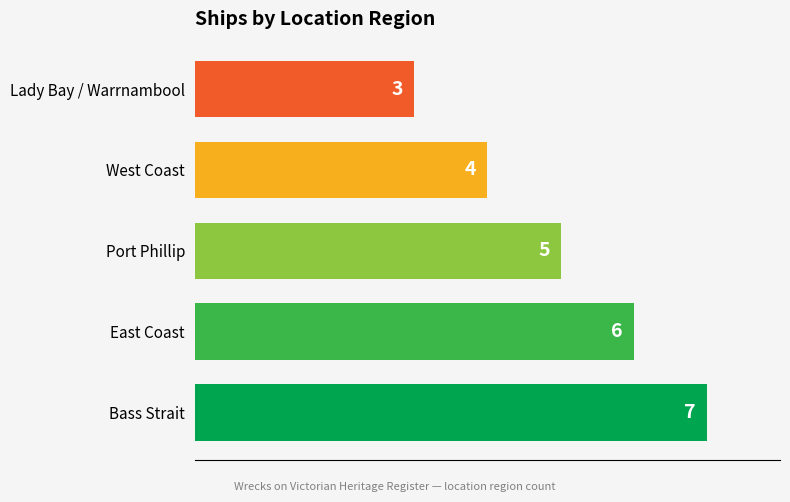

What is the sum of all values?

25